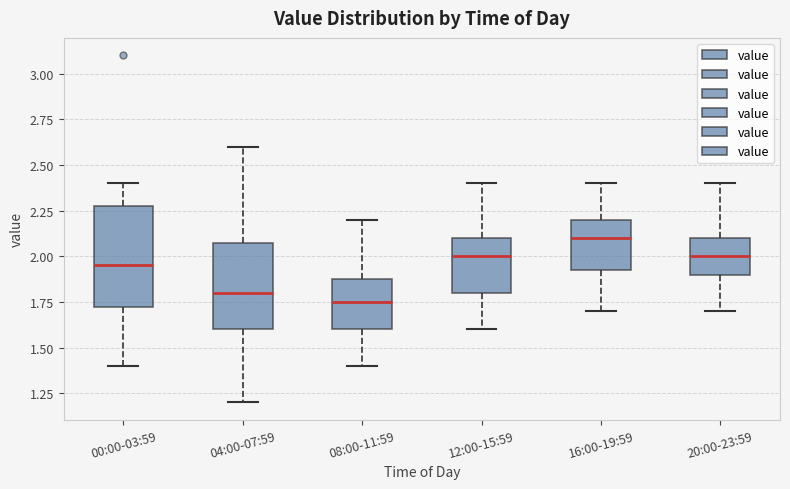

Where does the median line of the box for 16:00-19:59 sit on the y-axis? The values are not printed on the chart, so give them approximately, as read against the axis.

2.10